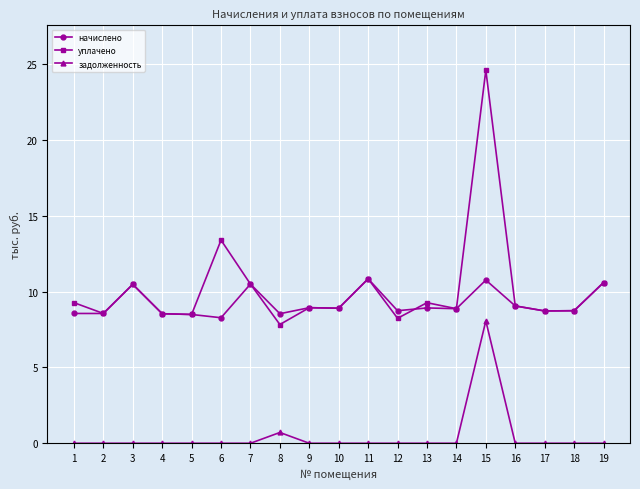

What is the greatest value displayed?

24.6